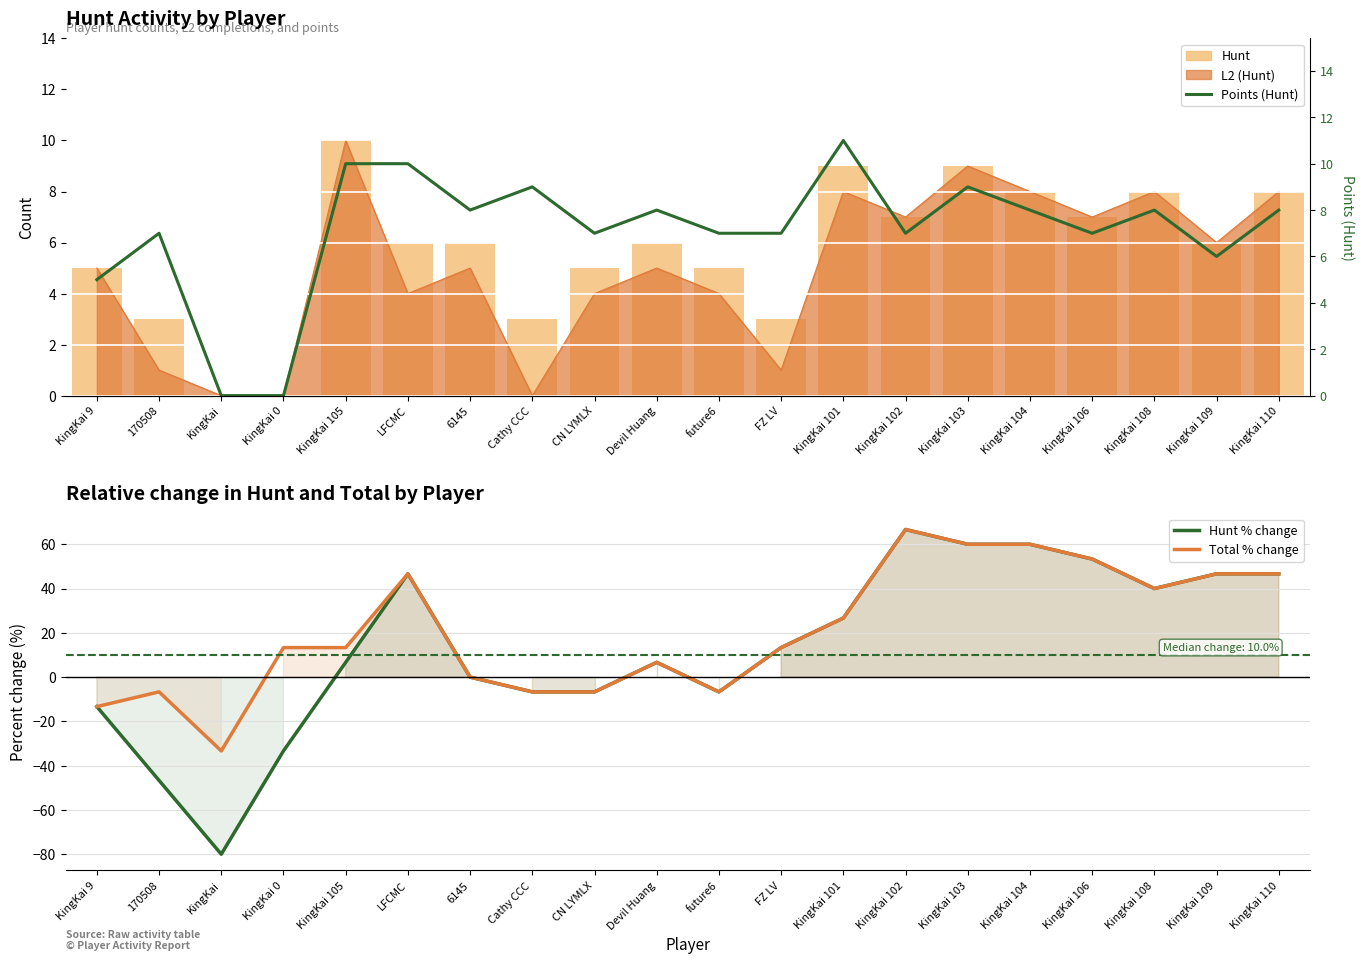

Which category has the highest value in the Points (Hunt) series?

KingKai 101